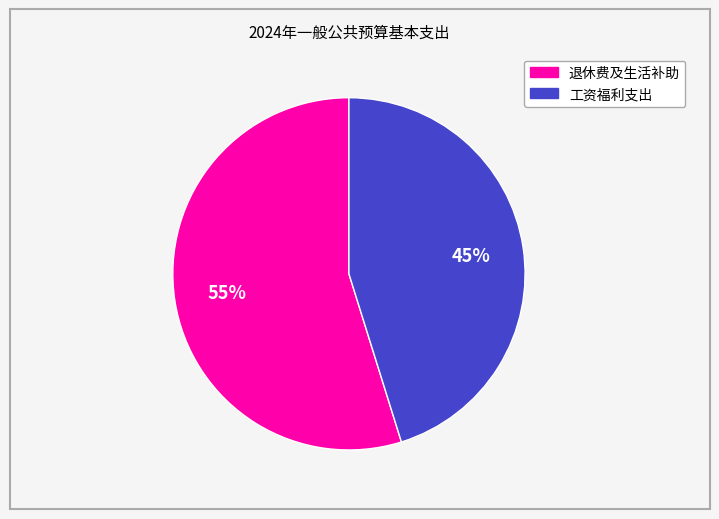

How many slices are in this pie chart?

2